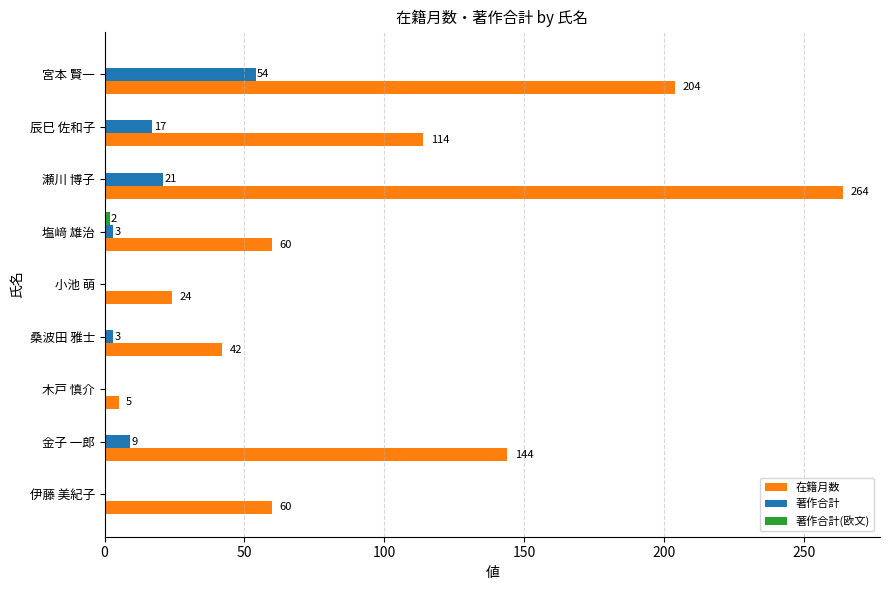

Between 木戸 慎介 and 小池 萌, which series saw the biggest shift?

在籍月数